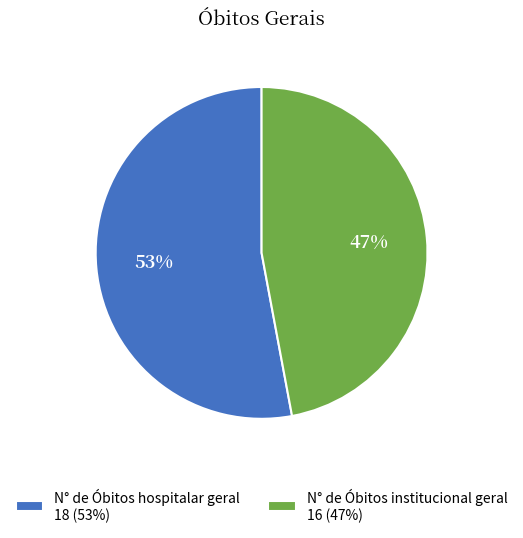

Which slice represents more than half of the pie?

N° de Óbitos hospitalar geral